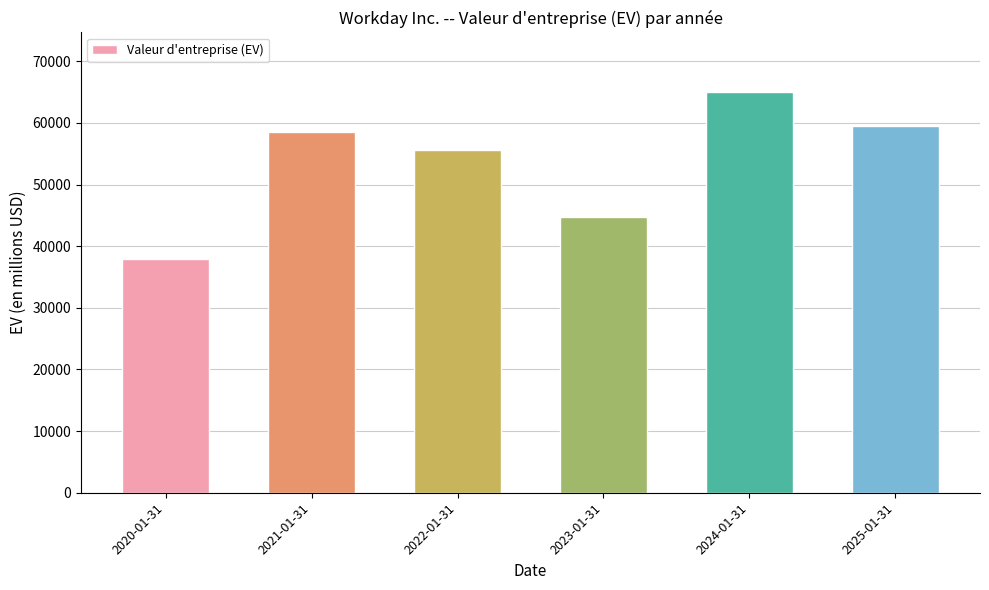

Reading right to left, transcribe all the data shown in this chart.

59586	64947	44751	55687	58514	37960